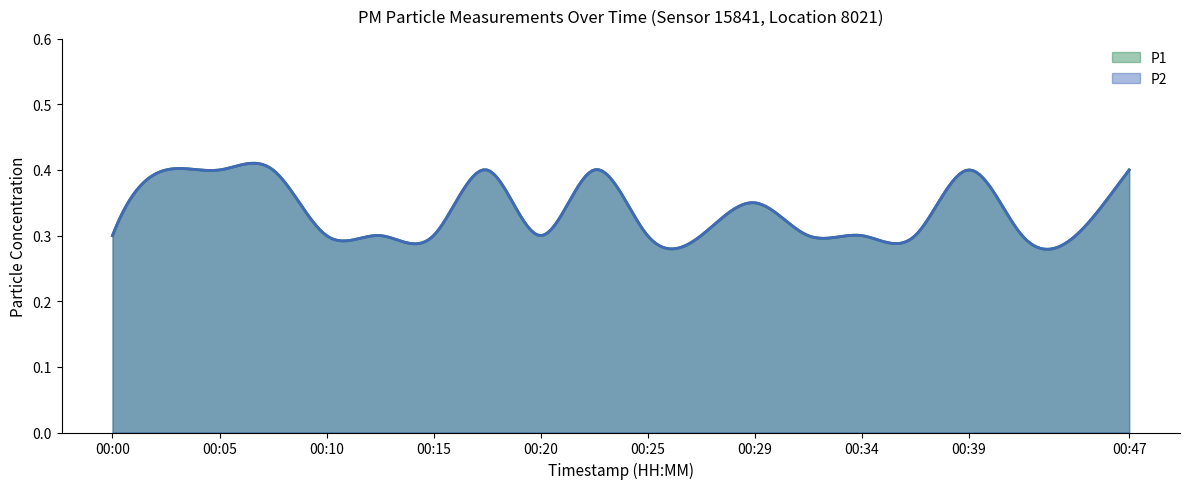

Does the chart have visible grid lines?

No